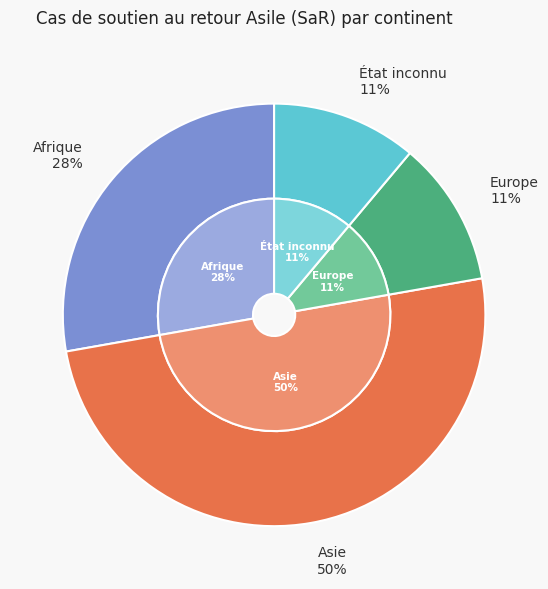

To the nearest percent, what is the difference between the largest and smallest slice percentages?

39%